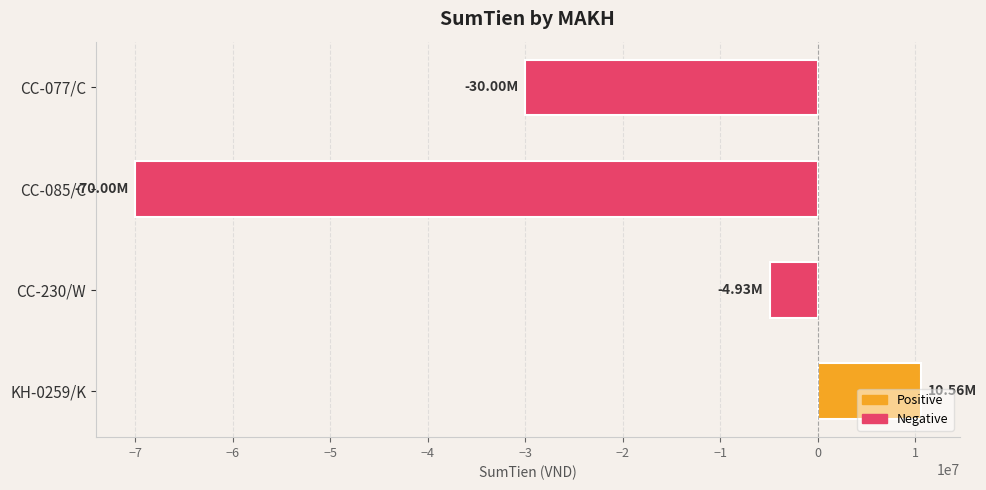

What is the sum of all values?

-94375000